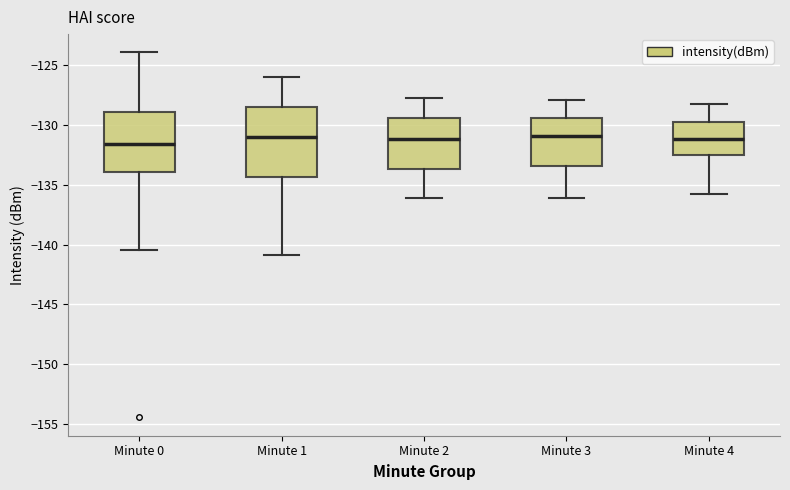

Where does the median line of the box for Minute 0 sit on the y-axis? The values are not printed on the chart, so give them approximately, as read against the axis.

-131.5